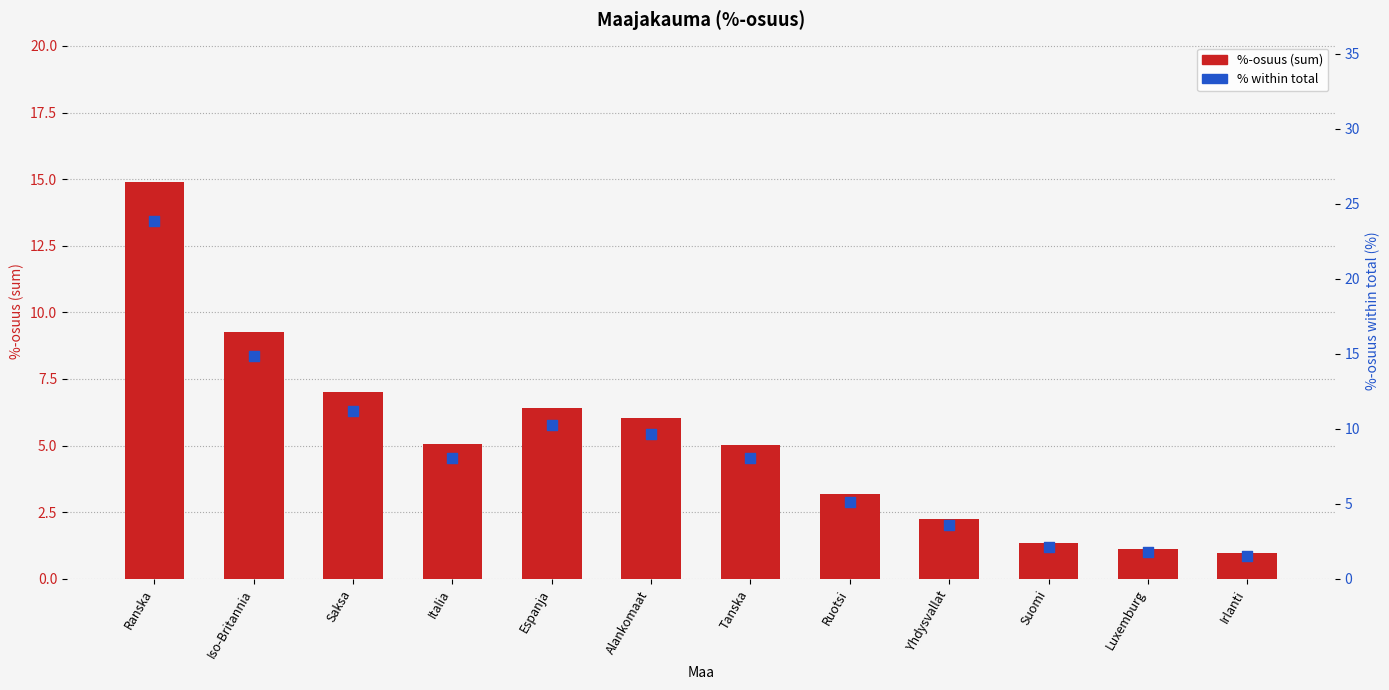

At which category is the sum across all series the highest?

Ranska